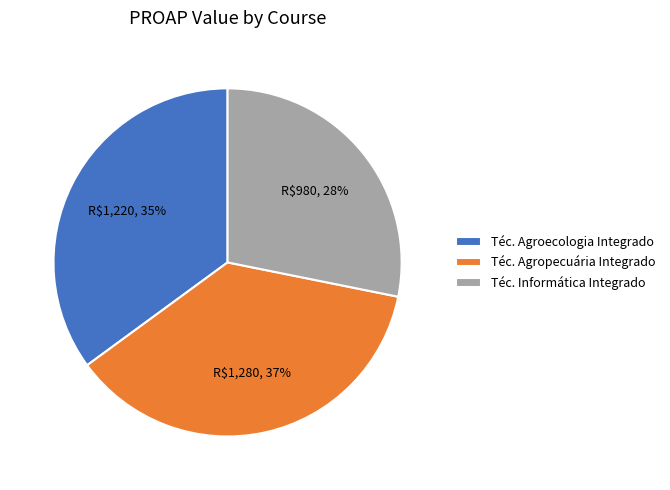

Is the sum of Téc. Agroecologia Integrado and Téc. Informática Integrado greater than half?

Yes